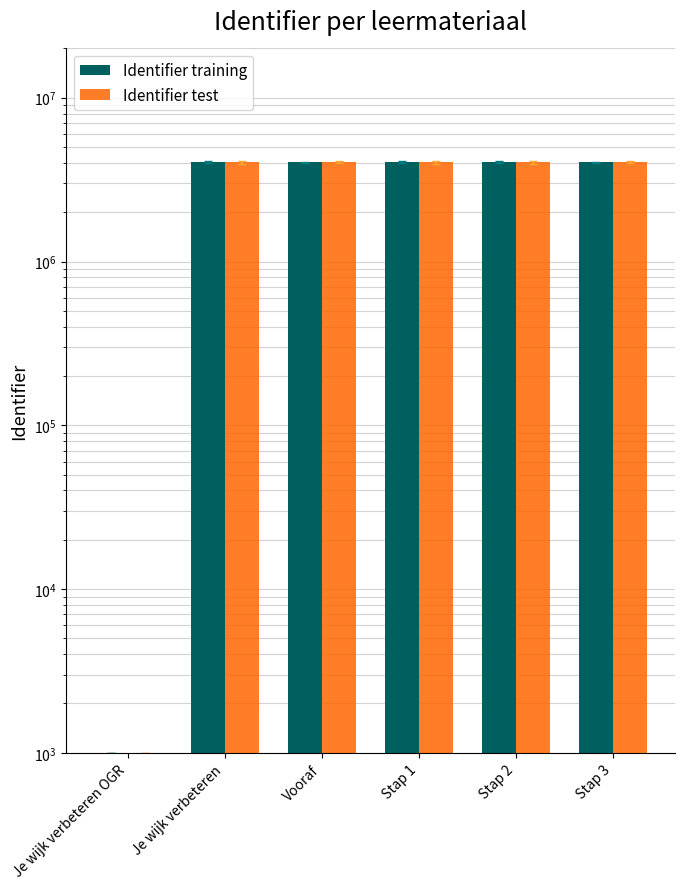

What is the sum of all Identifier training values?

20188046